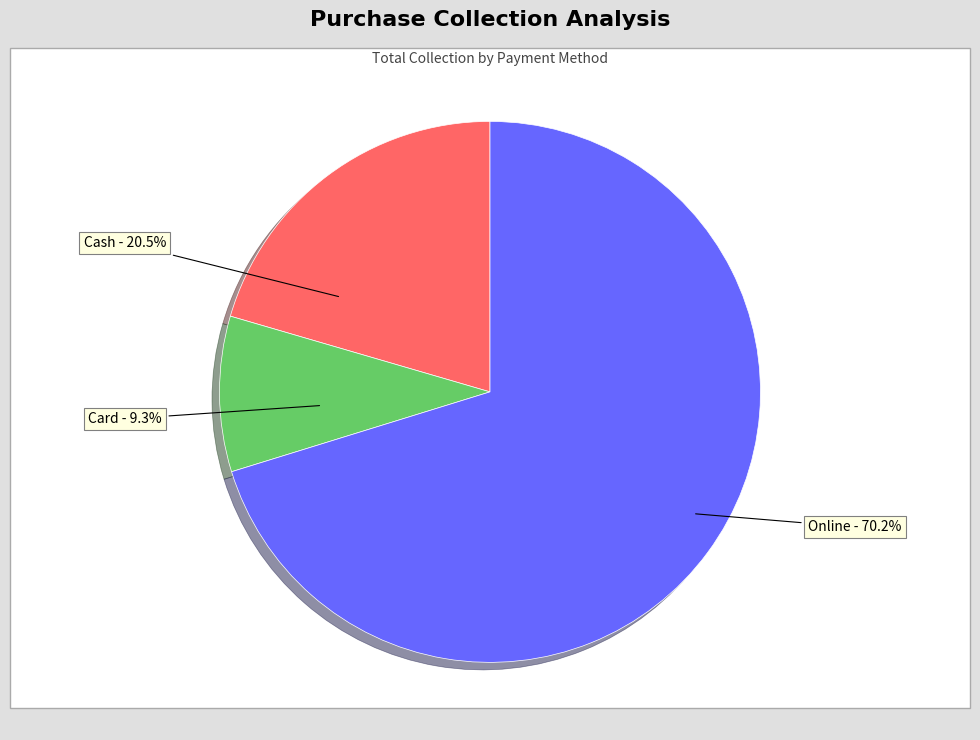

What percentage is the Online slice, to the nearest percent?

70%